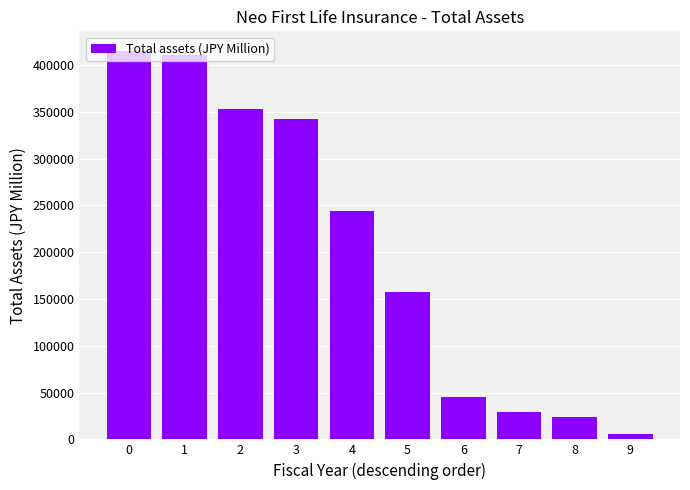

How many bars are there in total?

10